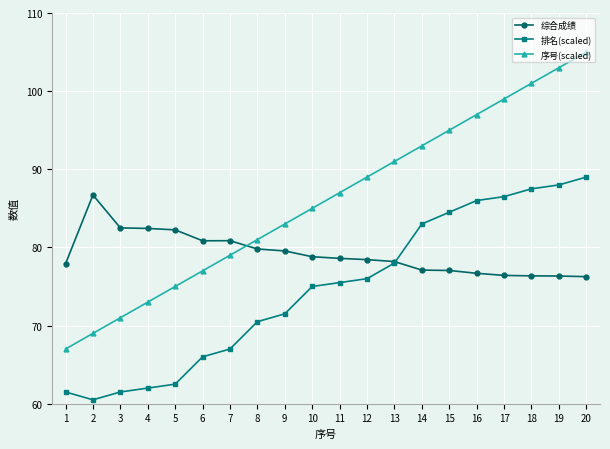

List the series in order of their peak value, highest first.

序号(scaled), 排名(scaled), 综合成绩